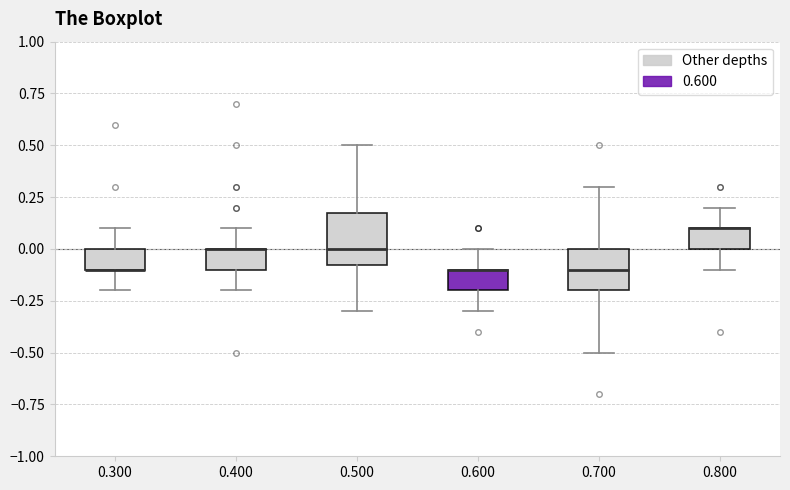

Reading left to right, transcribe this box plot: for each box, give where its median line is, the range the box spans, and where its two whiskers end, as read against the y-axis. The values are not printed on the chart, so give them approximately, as read against the axis.

0.300: median -0.10 (drawn on the box's lower edge), box -0.10 to 0.00, whiskers -0.20 to 0.10
0.400: median 0.00 (drawn on the box's upper edge), box -0.10 to 0.00, whiskers -0.20 to 0.10
0.500: median 0.00, box -0.05 to 0.20, whiskers -0.30 to 0.50
0.600: median -0.10 (drawn on the box's upper edge), box -0.20 to -0.10, whiskers -0.30 to 0.00
0.700: median -0.10, box -0.20 to 0.00, whiskers -0.50 to 0.30
0.800: median 0.10 (drawn on the box's upper edge), box 0.00 to 0.10, whiskers -0.10 to 0.20